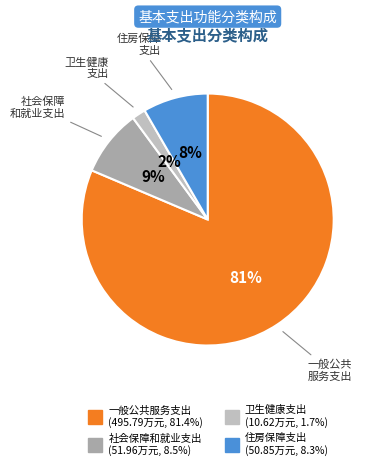

To the nearest percent, what portion does 社会保障和就业支出 represent?

9%